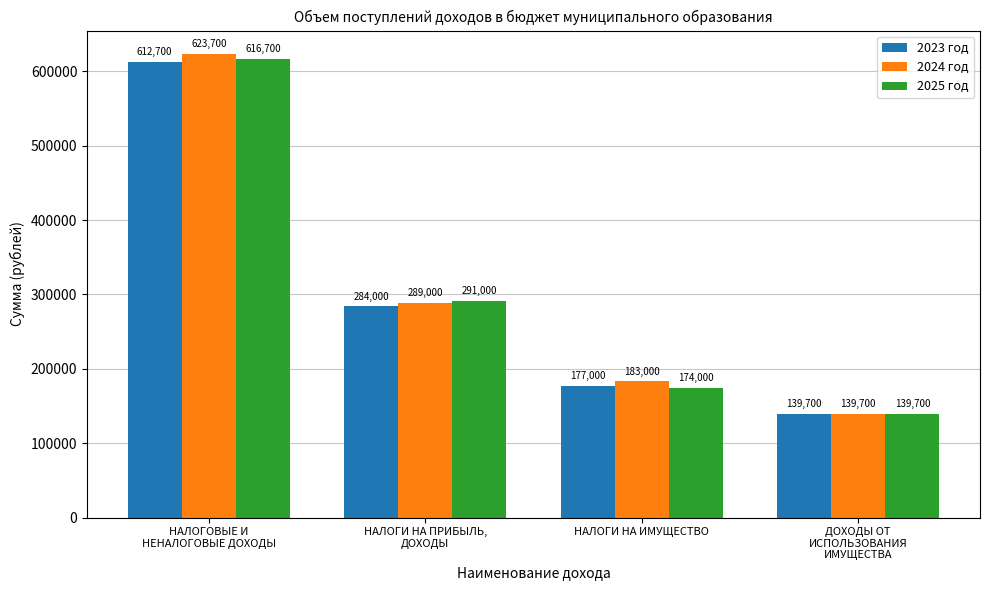

How many distinct data groups are displayed?

3